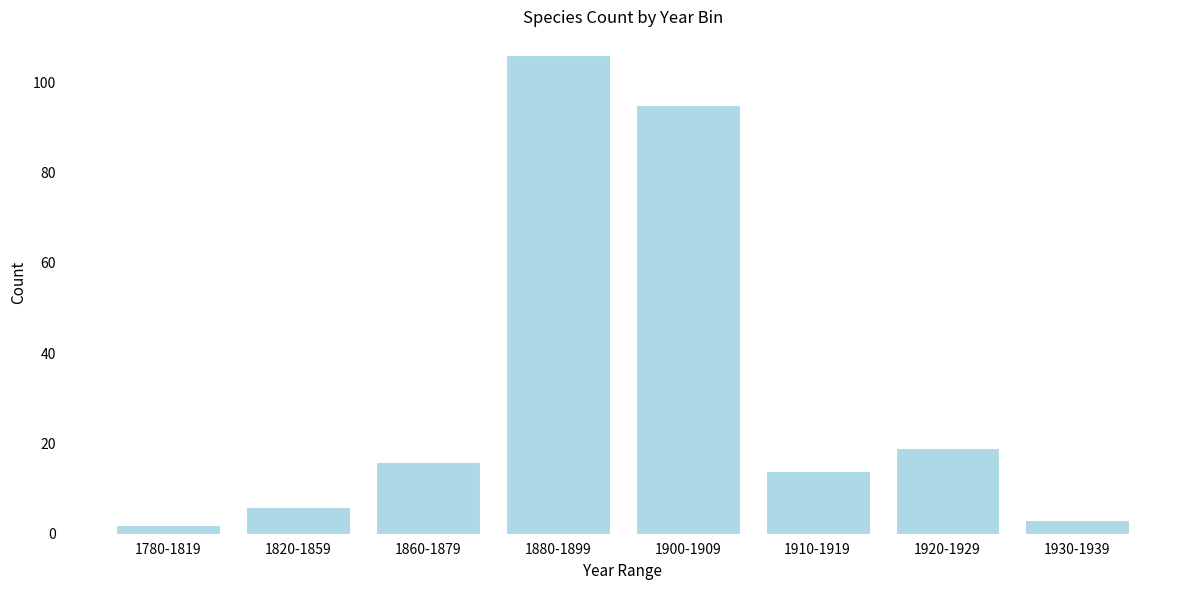

Reading left to right, what are all the values shown in this chart?

2	6	16	106	95	14	19	3